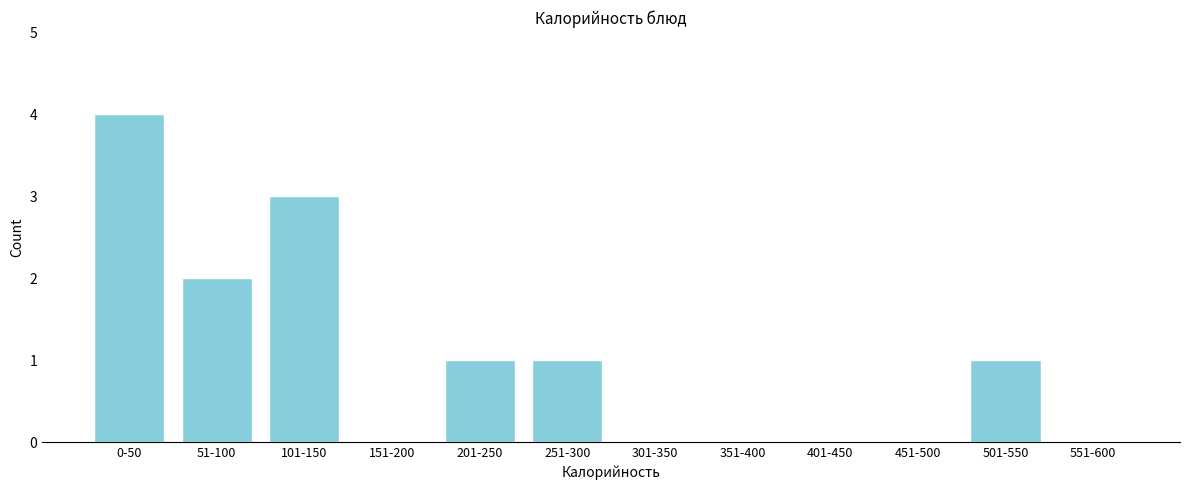

Reading right to left, list all the values displayed in this chart.

551-600=0	501-550=1	451-500=0	401-450=0	351-400=0	301-350=0	251-300=1	201-250=1	151-200=0	101-150=3	51-100=2	0-50=4